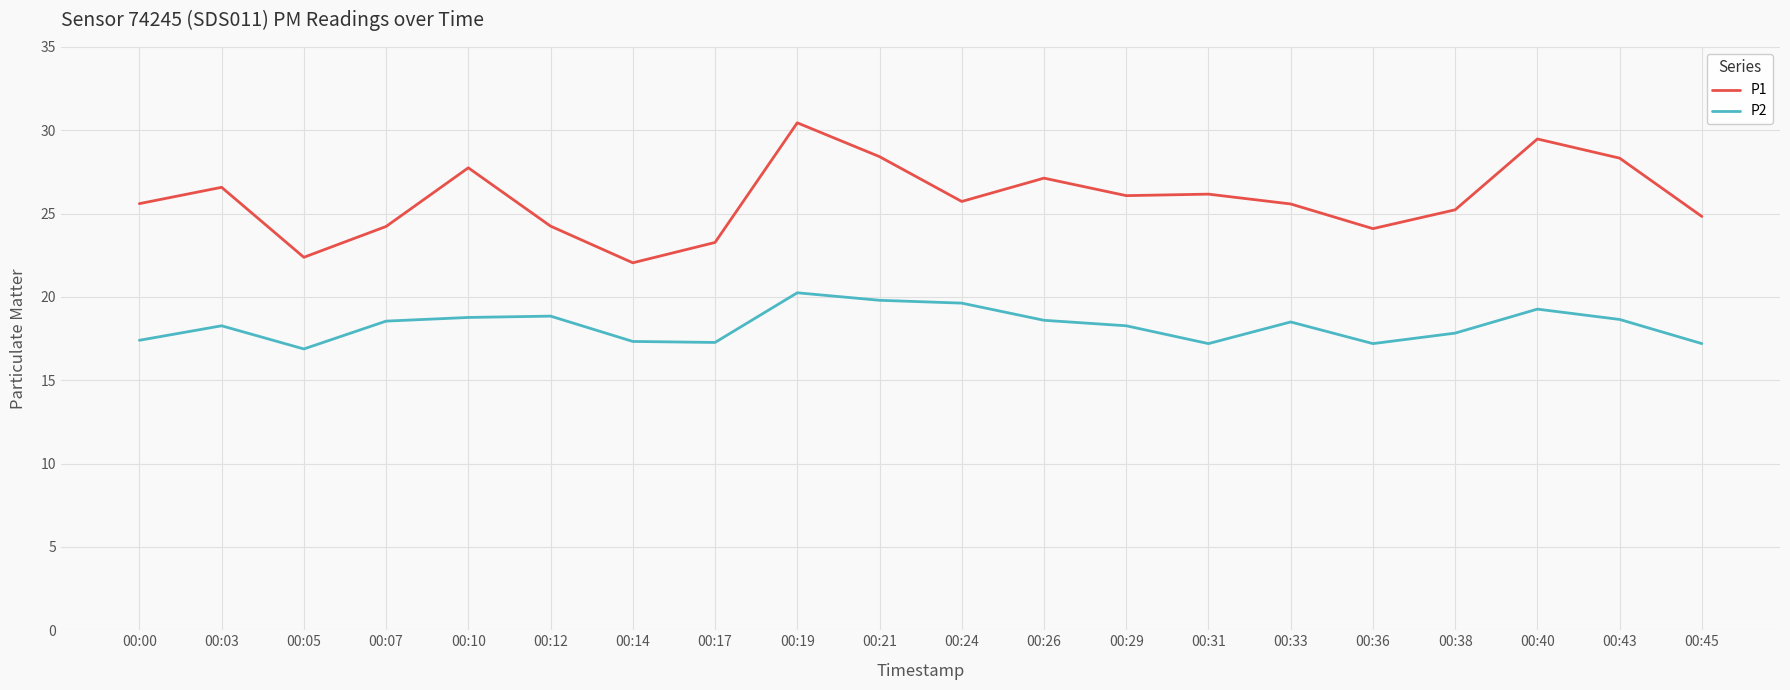

Is the value of P2 at 00:17 greater than the value of P1 at 00:21?

No